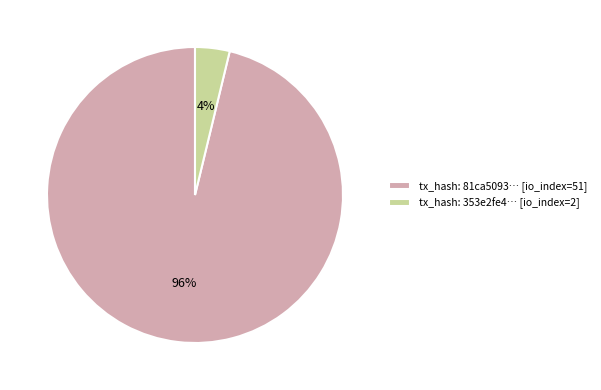

What percentage is the tx_hash: 353e2fe4… [io_index=2] slice, to the nearest percent?

4%